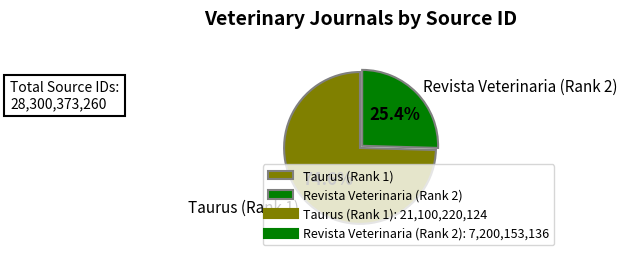

To the nearest percent, what portion does Revista Veterinaria (Rank 2) represent?

25%